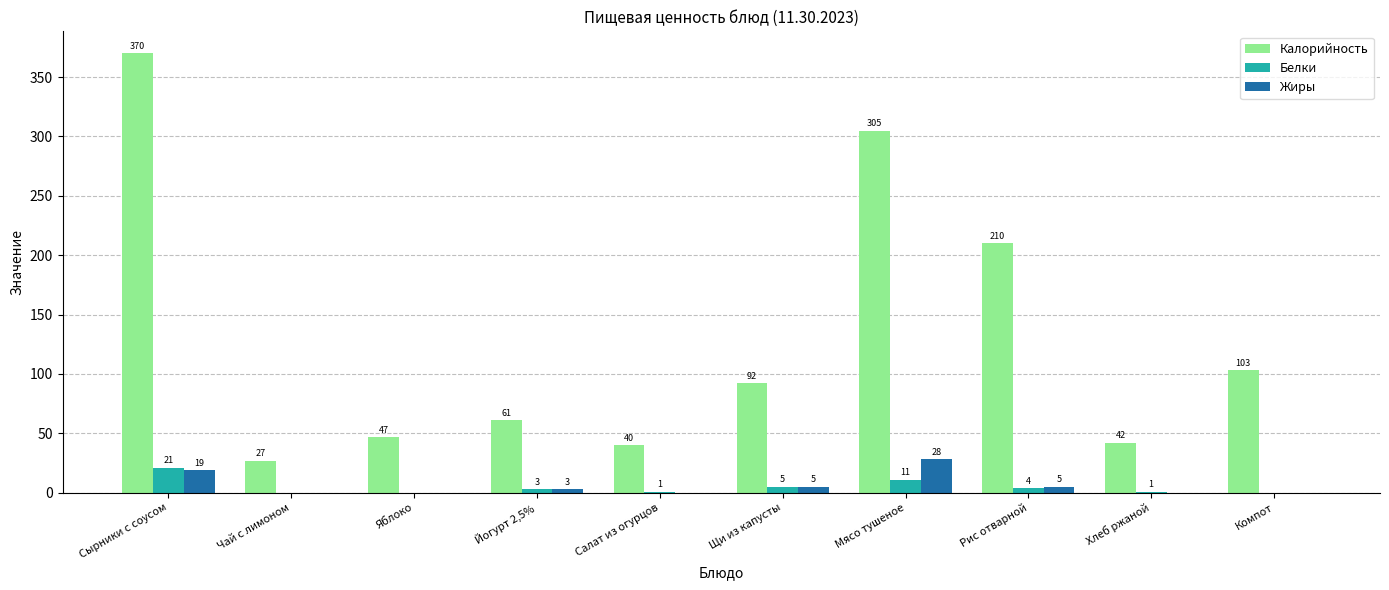

How many groups of bars are there?

10